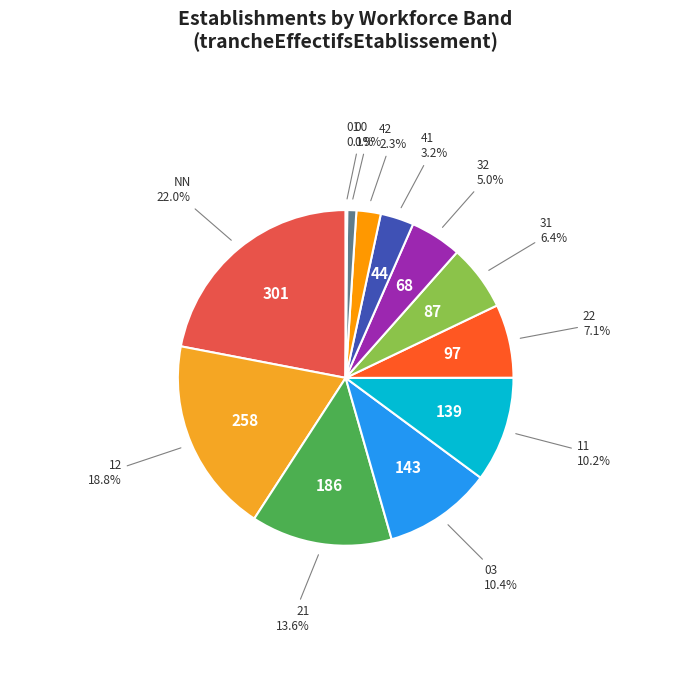

Which slice is the largest?

NN